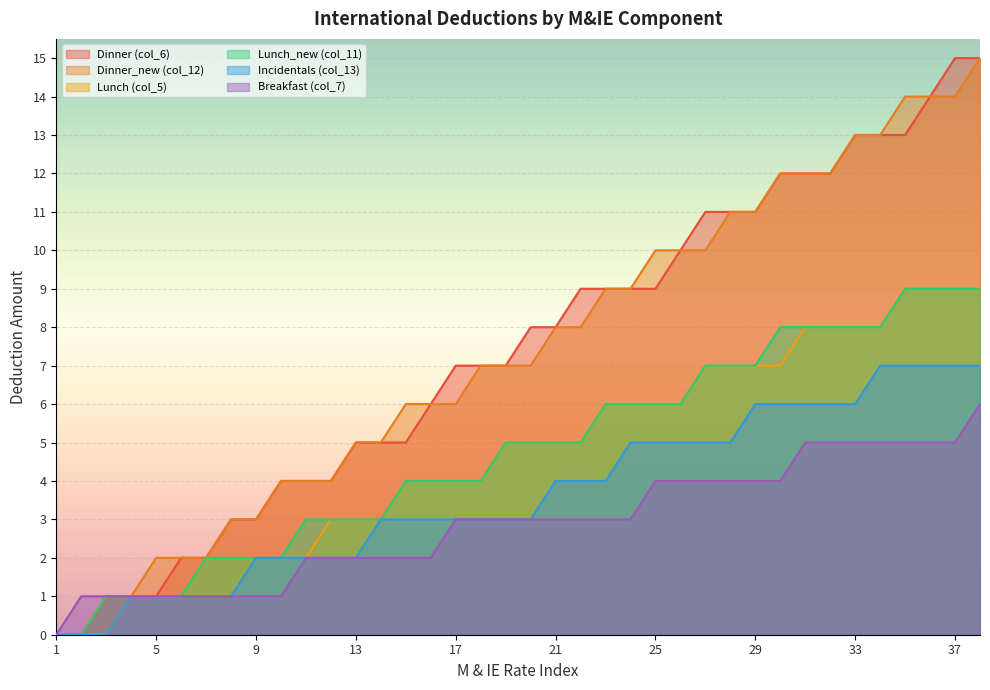

True or false: Lunch (col_5) has a value of 9 at 37.

True